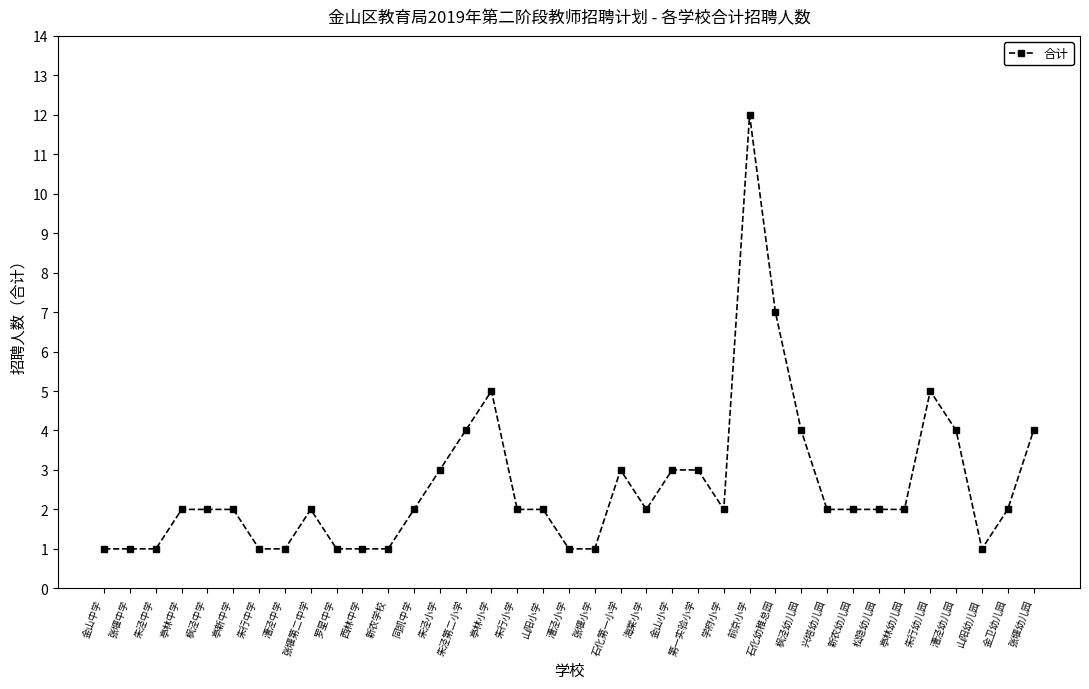

Reading left to right, transcribe all the data shown in this chart.

金山中学=1	张堰中学=1	朱泾中学=1	亭林中学=2	枫泾中学=2	亭新中学=2	朱行中学=1	漕泾中学=1	张堰第二中学=2	罗星中学=1	西林中学=1	新农学校=1	同凯中学=2	朱泾小学=3	朱泾第二小学=4	亭林小学=5	朱行小学=2	山阳小学=2	漕泾小学=1	张堰小学=1	石化第一小学=3	海棠小学=2	金山小学=3	第一实验小学=3	学府小学=2	前京小学=12	石化幼稚总园=7	枫泾幼儿园=4	兴塔幼儿园=2	新农幼儿园=2	松隐幼儿园=2	亭林幼儿园=2	朱行幼儿园=5	漕泾幼儿园=4	山阳幼儿园=1	金卫幼儿园=2	张堰幼儿园=4